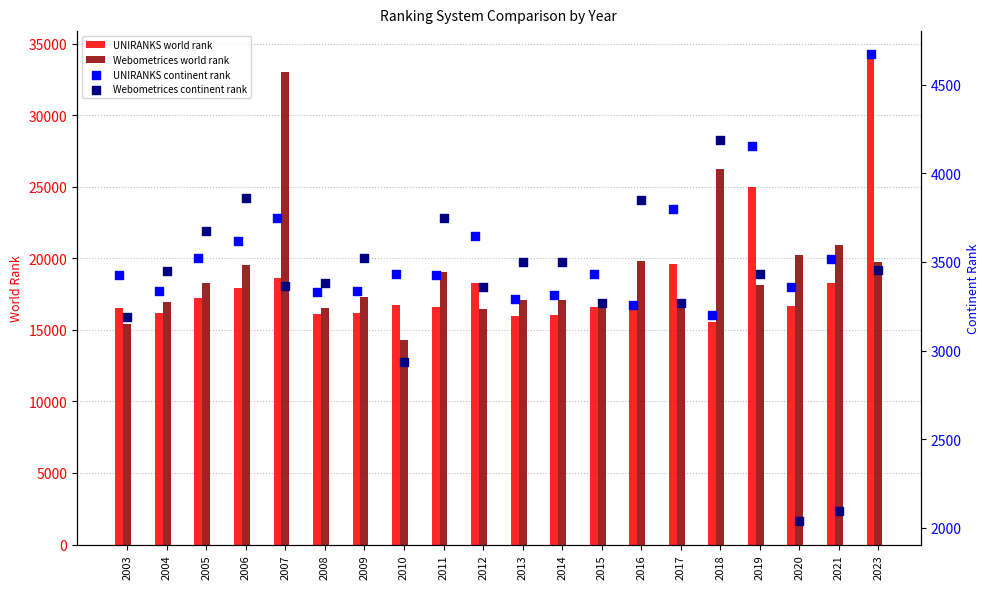

Which series has the largest total across all categories?

Webometrices world rank